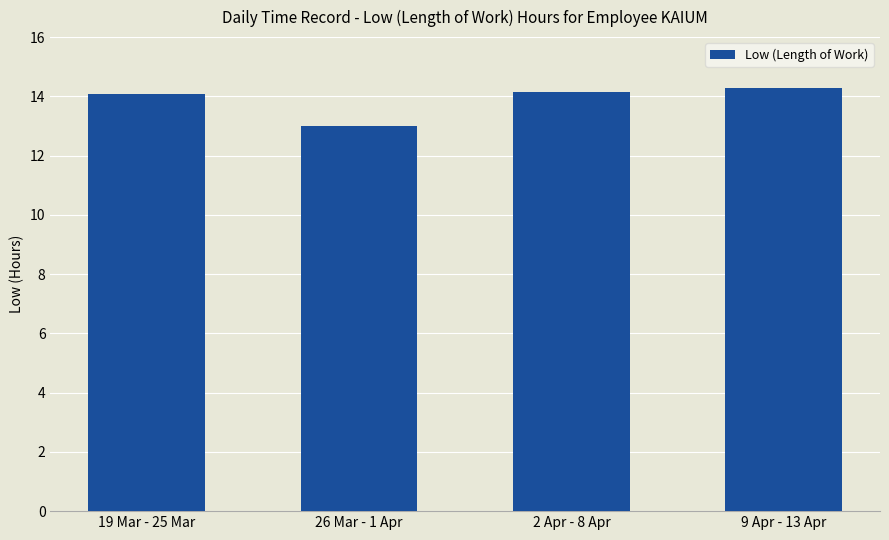

Is it true that the value at 26 Mar - 1 Apr is 13.0?

True